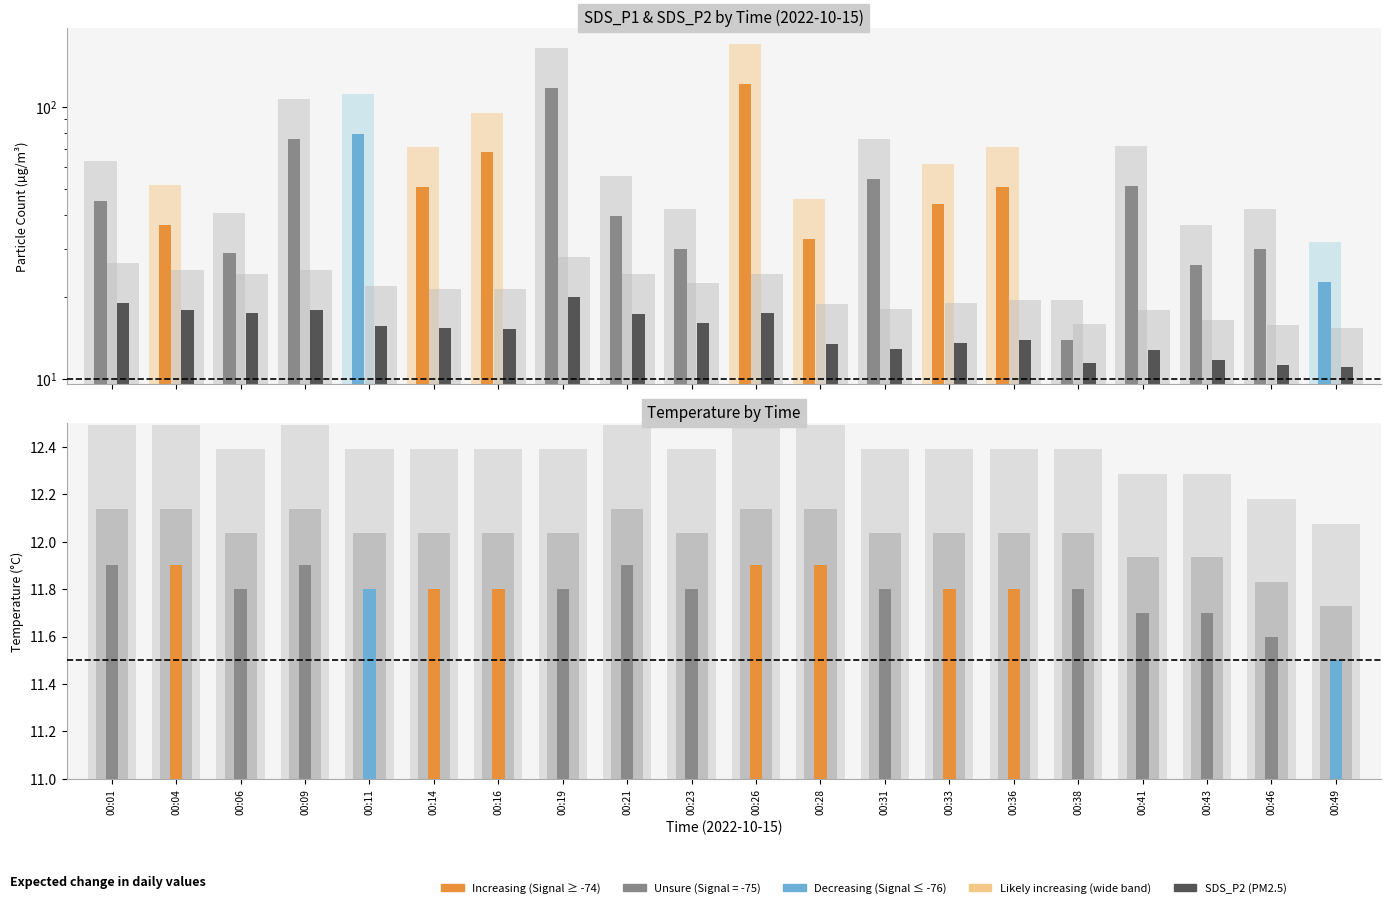

List the labels in order of Temp (°C) value, smallest first.

00:49, 00:46, 00:41, 00:43, 00:06, 00:11, 00:14, 00:16, 00:19, 00:23, 00:31, 00:33, 00:36, 00:38, 00:01, 00:04, 00:09, 00:21, 00:26, 00:28